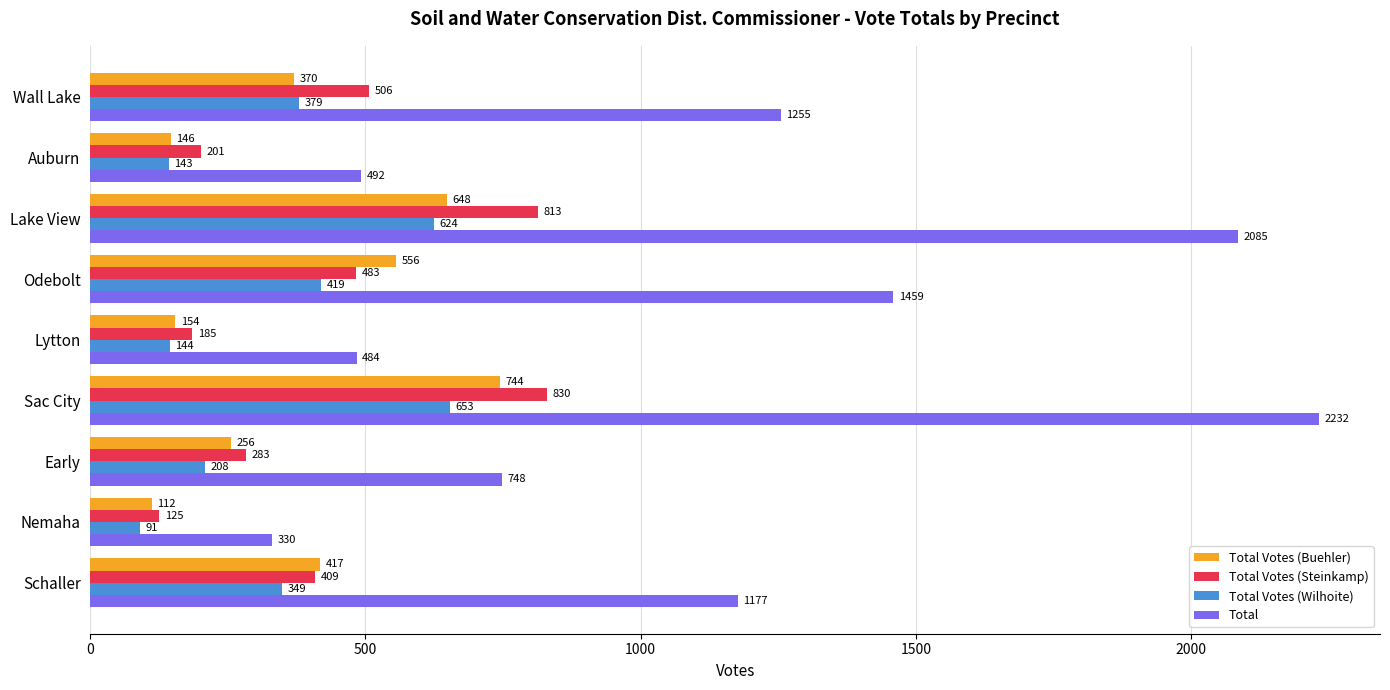

Where is Total Votes (Buehler) nearest to the value 428?

Schaller